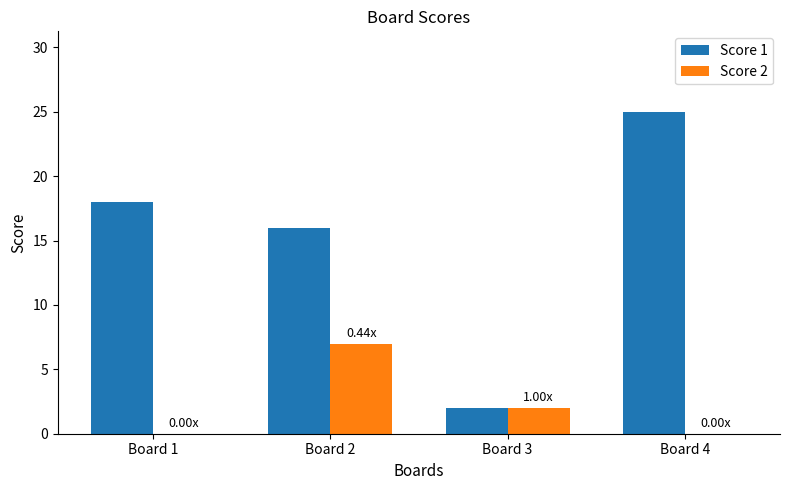

Reading left to right, list all the values displayed in this chart.

Score 1: Board 1=18	Board 2=16	Board 3=2	Board 4=25
Score 2: Board 1=0	Board 2=7	Board 3=2	Board 4=0